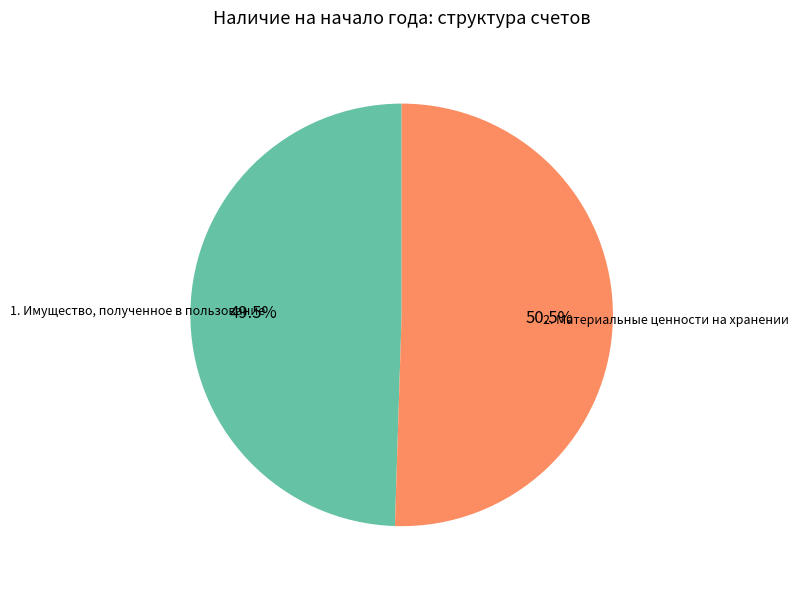

Which has a higher value, 2. Материальные ценности на хранении or 1. Имущество, полученное в пользование?

2. Материальные ценности на хранении